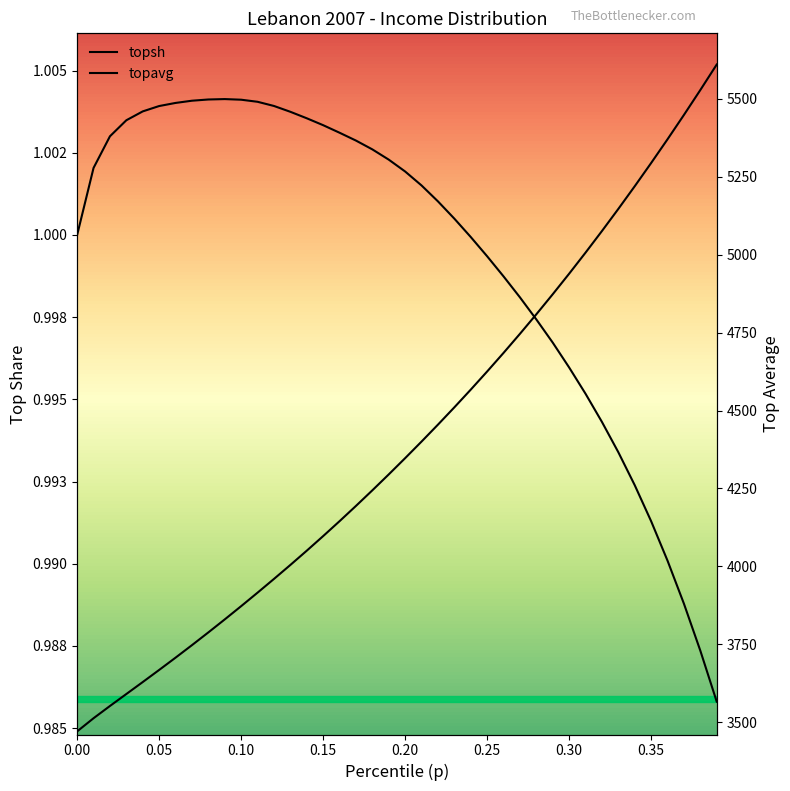

Is it true that topavg equals 7379.2 at 0.30?

False